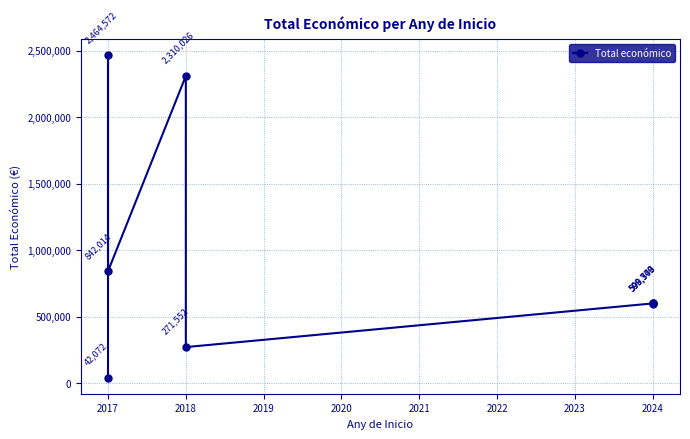

What is the value of the 8th point from the left?

598303